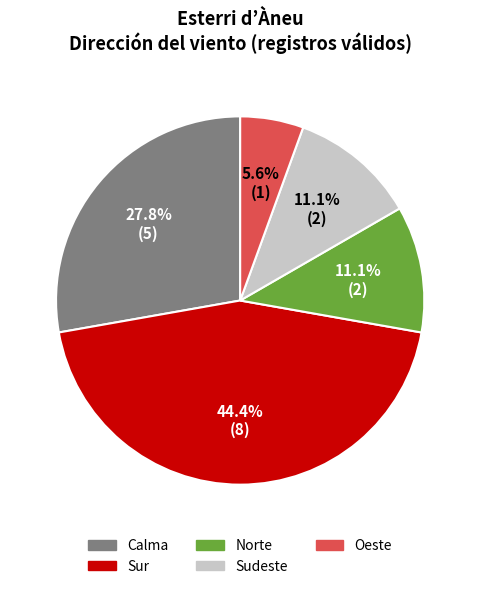

Combined, what portion of the pie is Calma and Sudeste?

38.9%